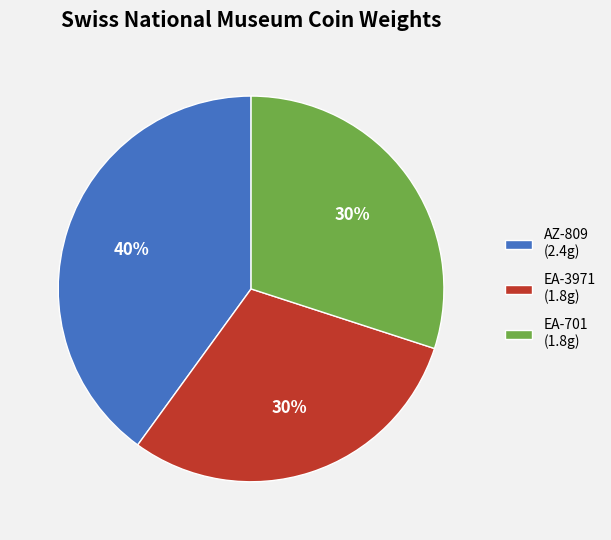

Does any single category account for the majority?

No